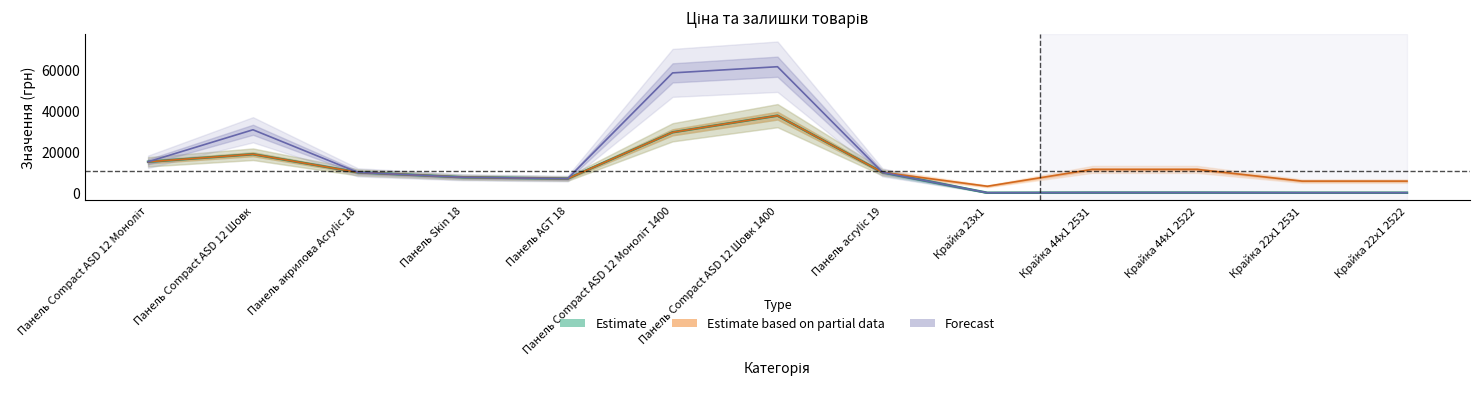

True or false: Залишок and Ціна intersect in this chart.

False